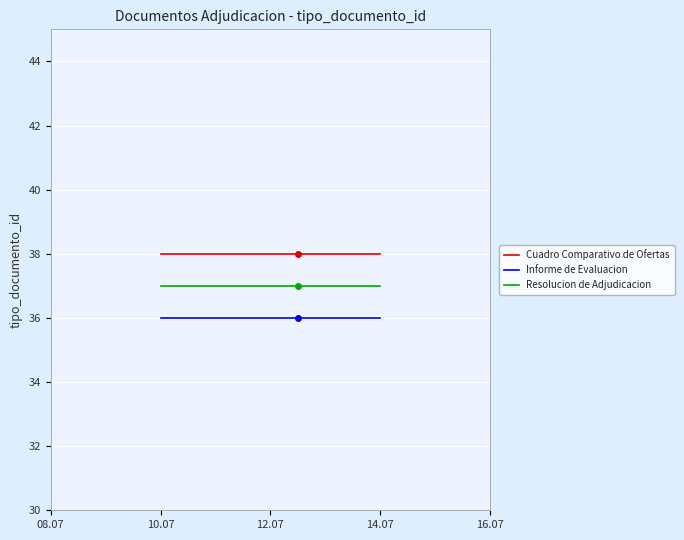

Rank the series by their average value, from highest to lowest.

Cuadro Comparativo de Ofertas, Resolucion de Adjudicacion, Informe de Evaluacion